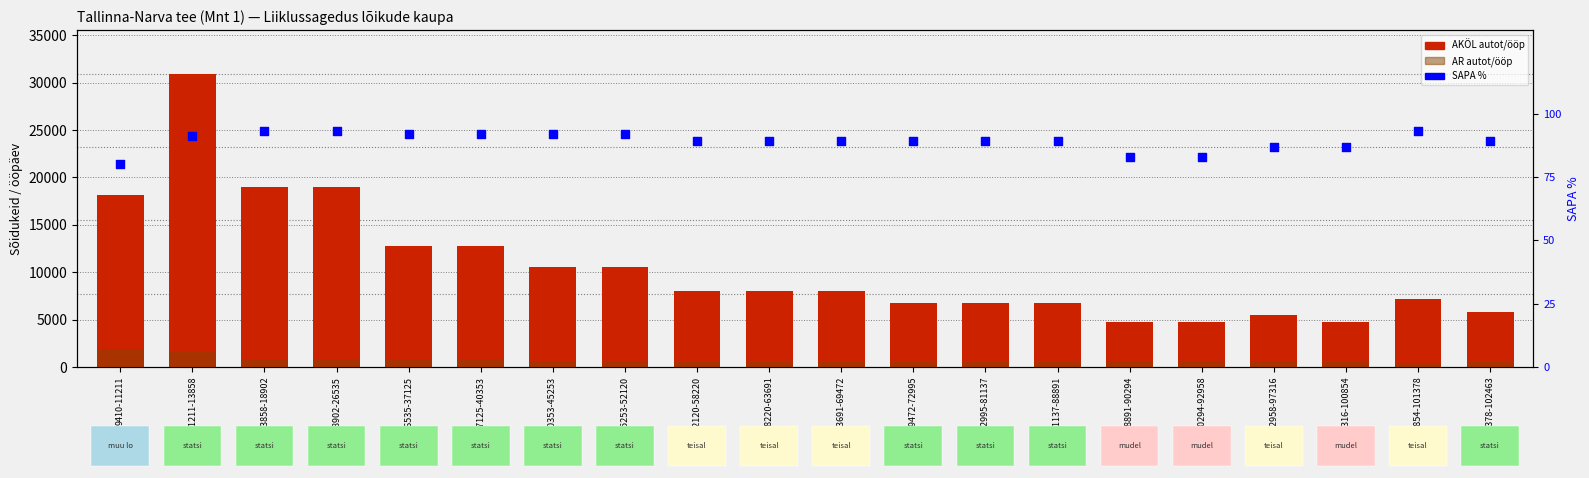

What are all the series names shown in the legend?

AKÖL autot/ööp, AR autot/ööp, SAPA %